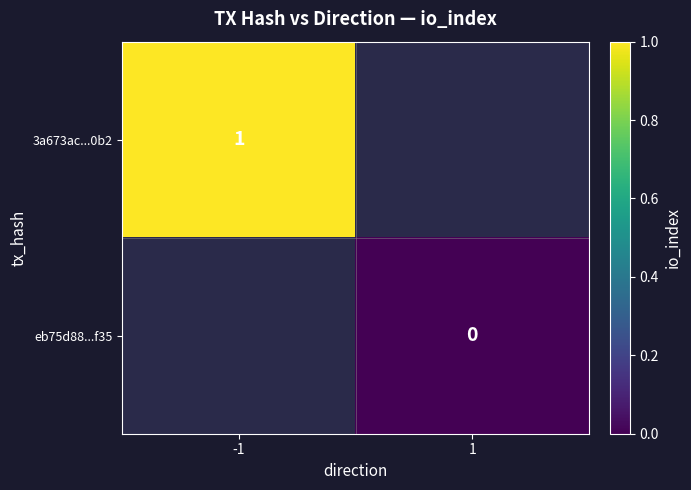

The 3a673ac...0b2 series shows 1 at -1. True or false?

True